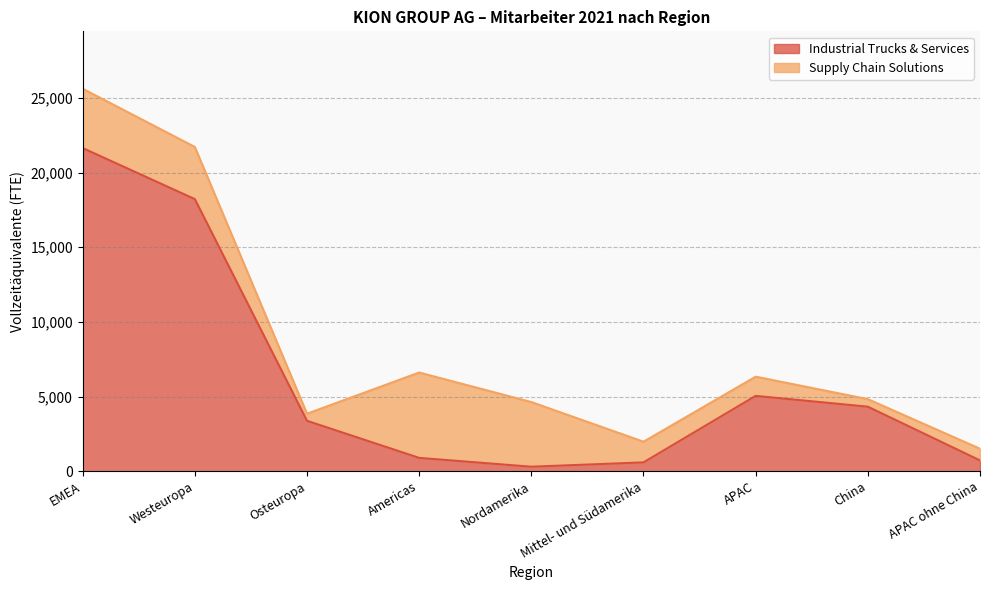

Rank the categories by value from lowest to highest.

Nordamerika, Mittel- und Südamerika, APAC ohne China, Americas, Osteuropa, China, APAC, Westeuropa, EMEA